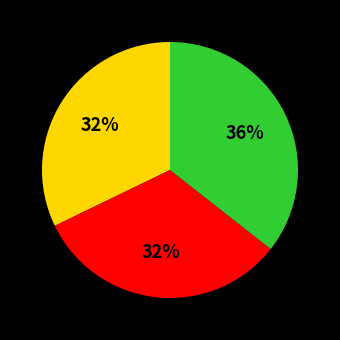

Does any single category account for the majority?

No